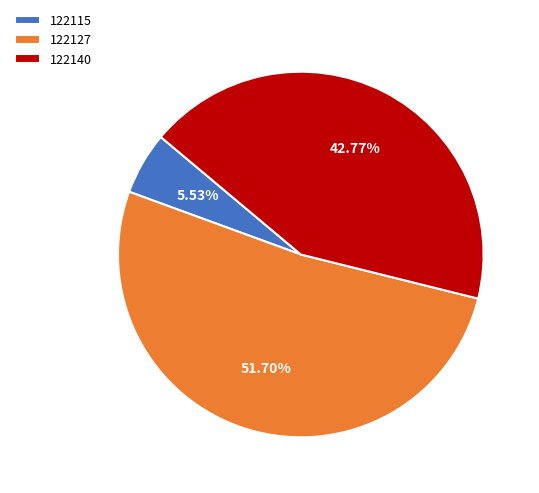

Rank the categories by value from highest to lowest.

122127, 122140, 122115